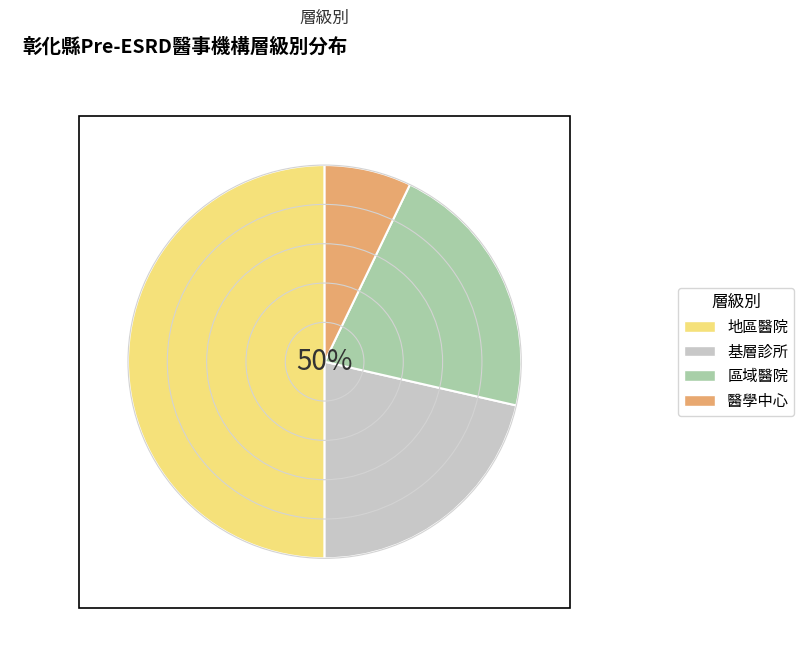

Rank the categories by value from highest to lowest.

地區醫院, 基層診所, 區域醫院, 醫學中心